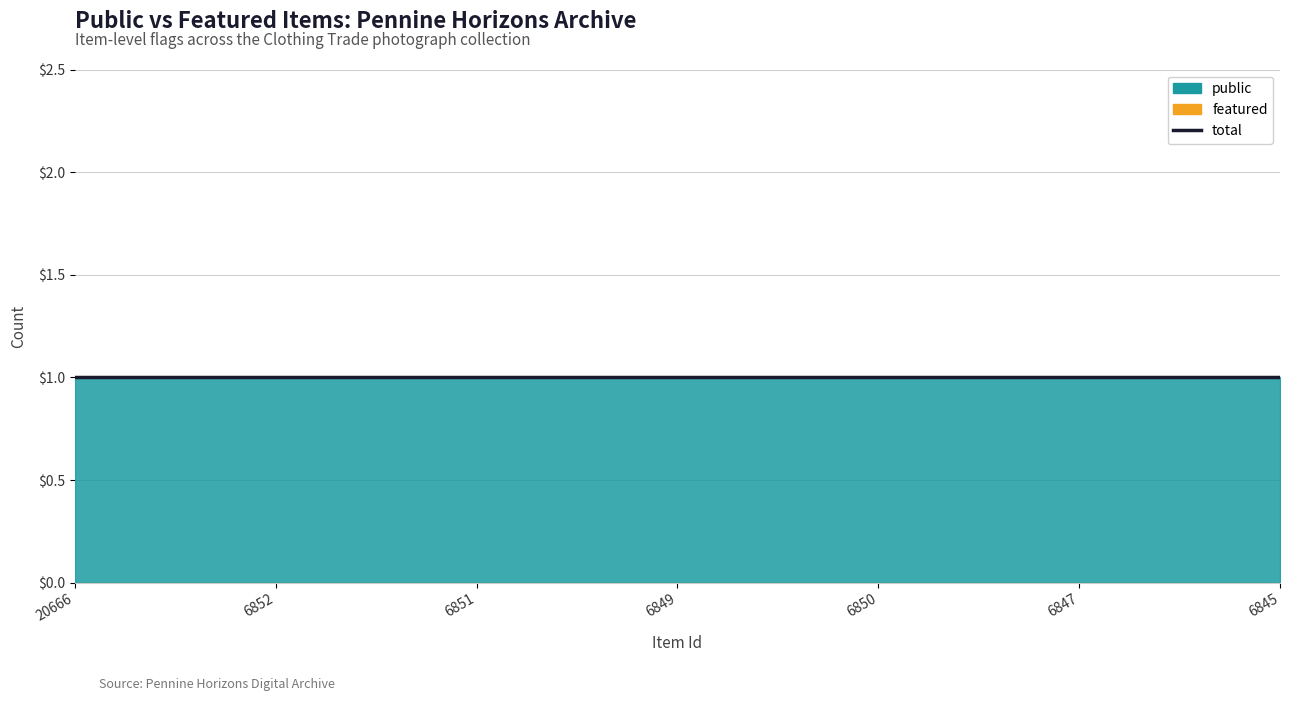

What is the label of the 2nd point from the left?

6852